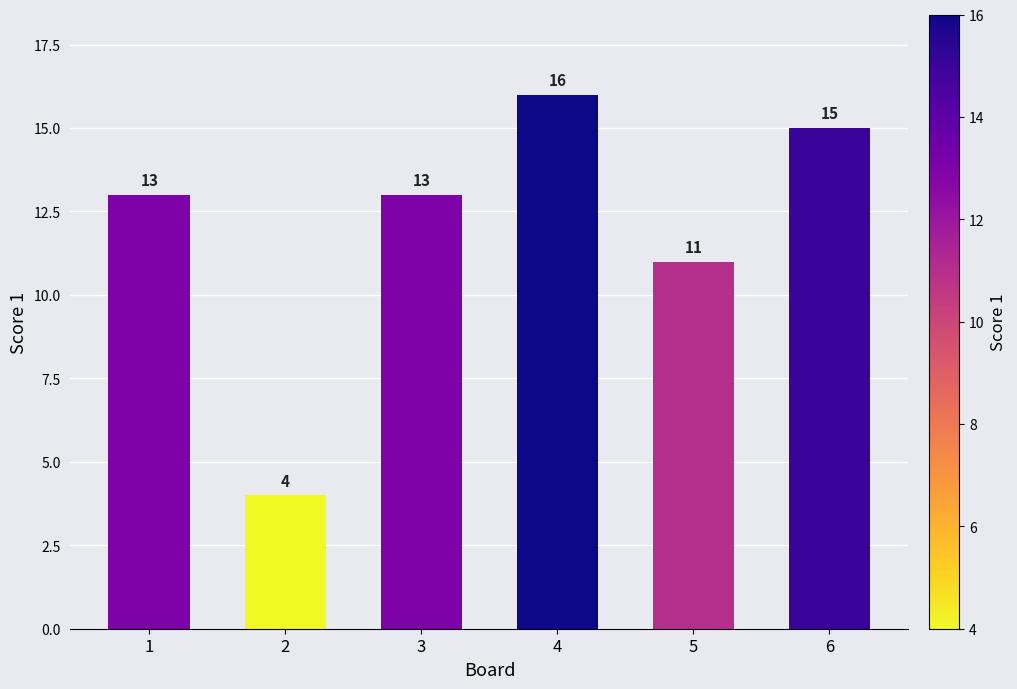

Which label corresponds to the largest value in the chart?

4